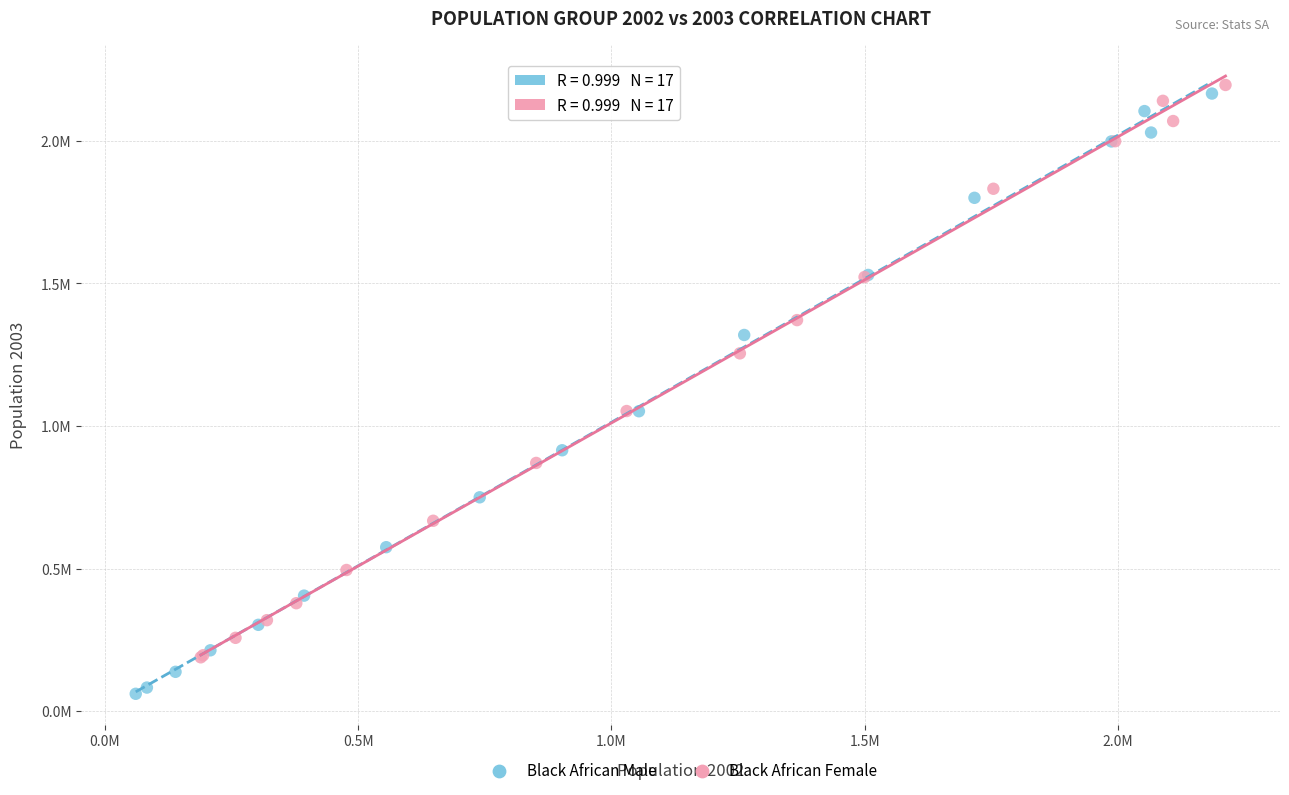

What are all the series names shown in the legend?

Black African Male, Black African Female